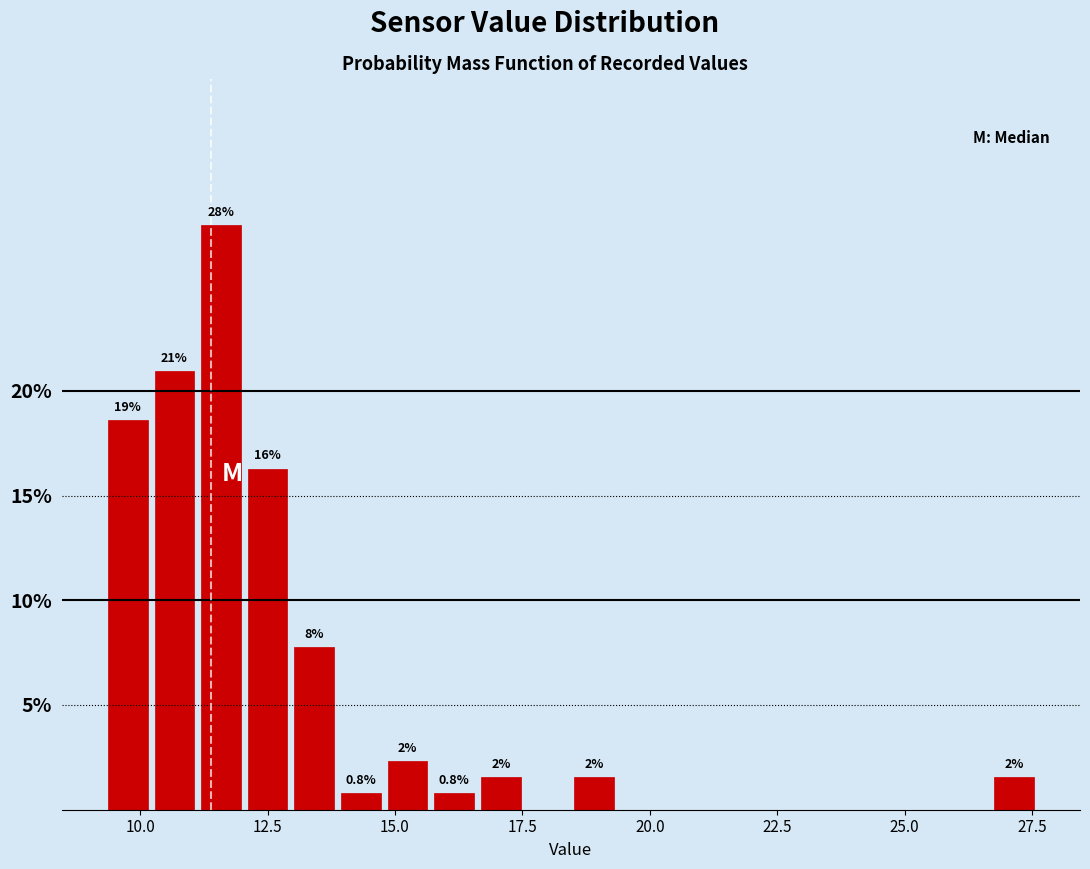

Around what value on the x-axis is the tallest bar? Give the approximate position of its centre, as read against the axis.

11.5